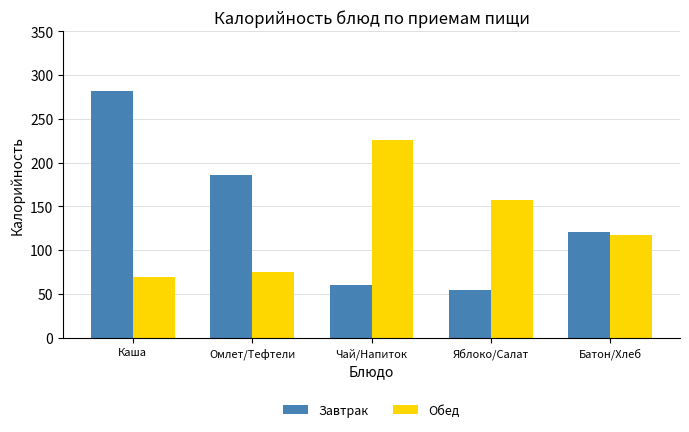

How many bars are there in each group?

2